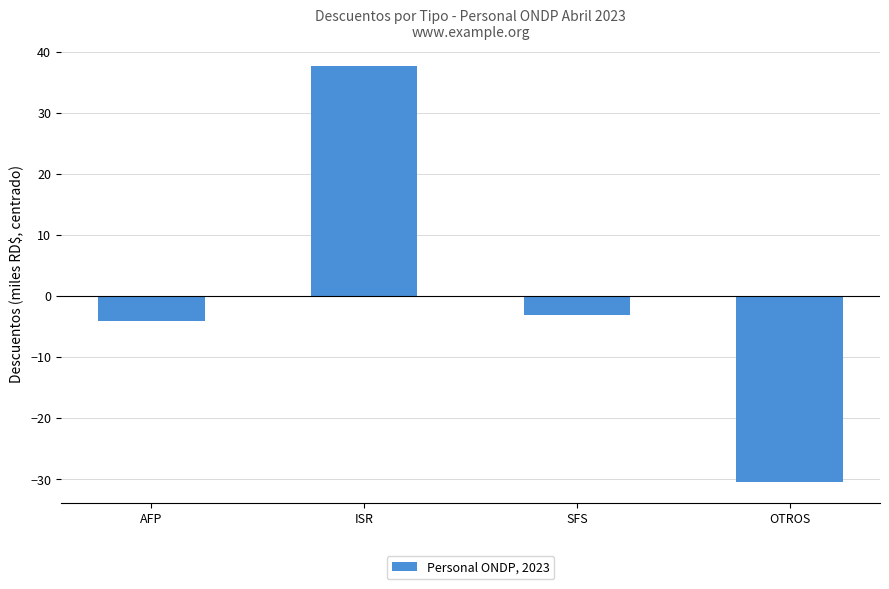

How many bars are there in total?

4